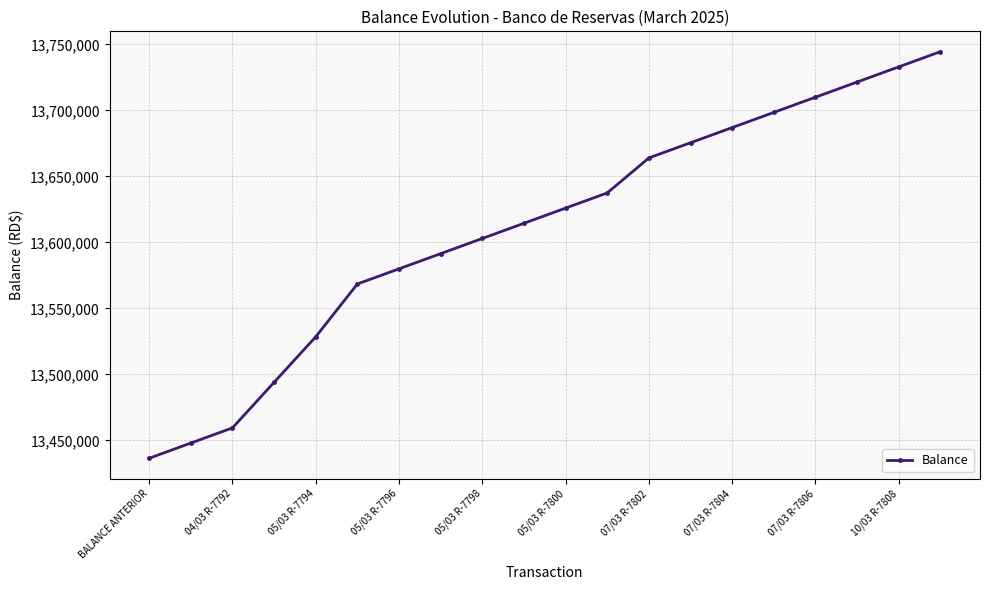

What is the sum of all values?

272220705.4